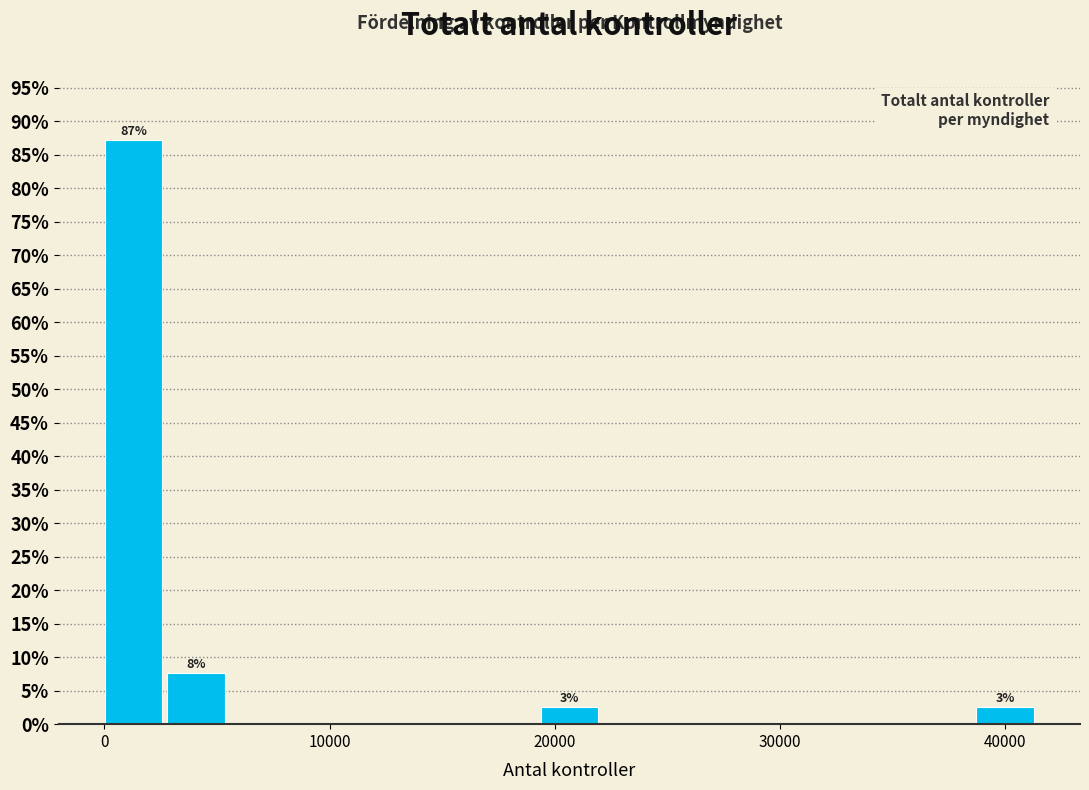

Read against the x-axis, roughly where is the centre of the tallest bar?

1000